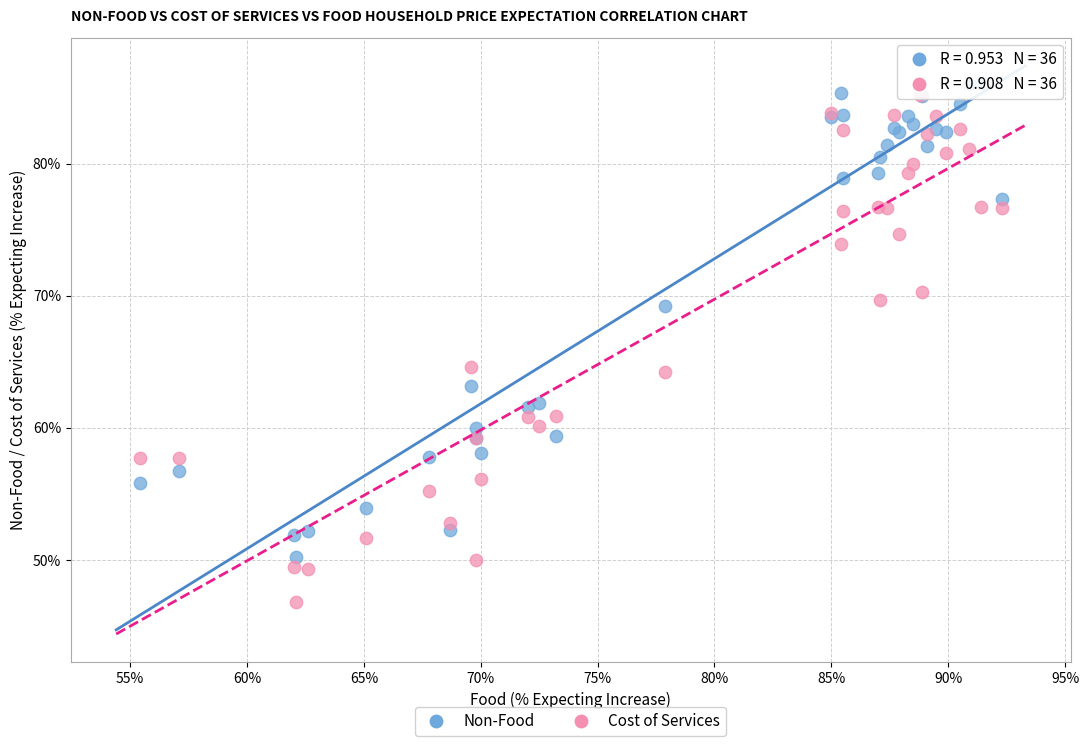

Which series reaches the minimum Y coordinate?

Cost of Services